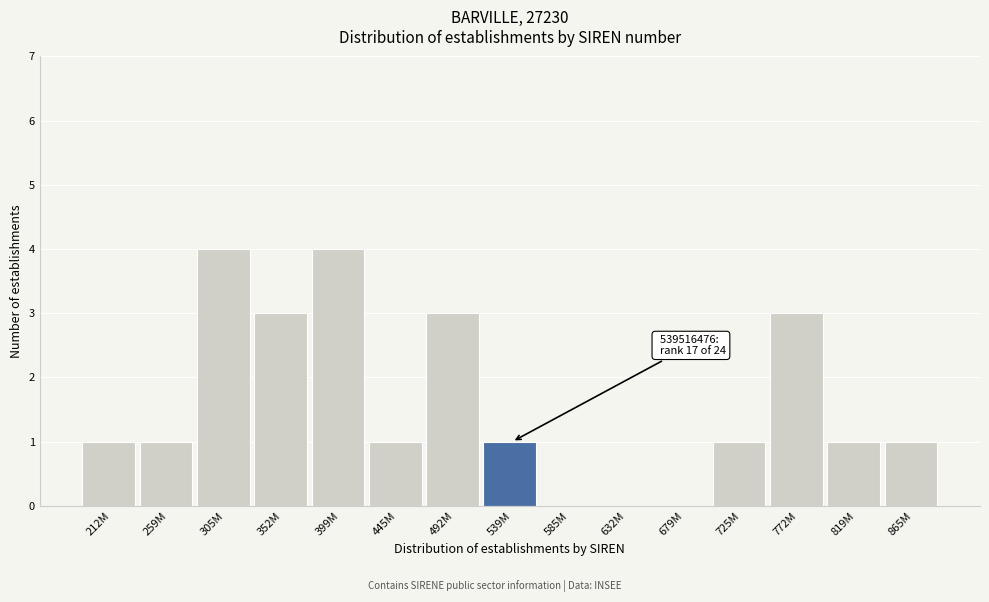

Reading right to left, list all the values displayed in this chart.

865M=1	819M=1	772M=3	725M=1	679M=0	632M=0	585M=0	539M=1	492M=3	445M=1	399M=4	352M=3	305M=4	259M=1	212M=1